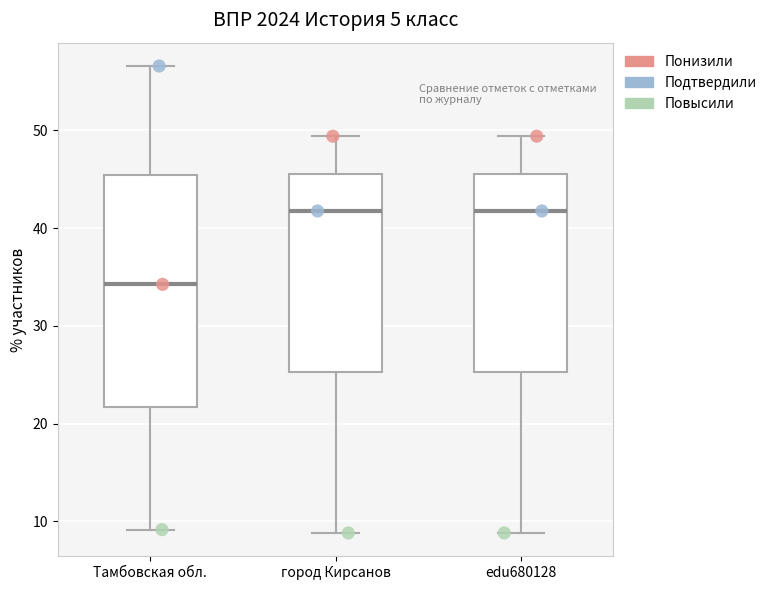

Reading left to right, transcribe this box plot: for each box, give where its median line is, the range the box spans, and where its two whiskers end, as read against the y-axis. The values are not printed on the chart, so give them approximately, as read against the axis.

Тамбовская обл.: median 34, box 22 to 45, whiskers 9 to 57
город Кирсанов: median 42, box 25 to 46, whiskers 9 to 49
edu680128: median 42, box 25 to 46, whiskers 9 to 49